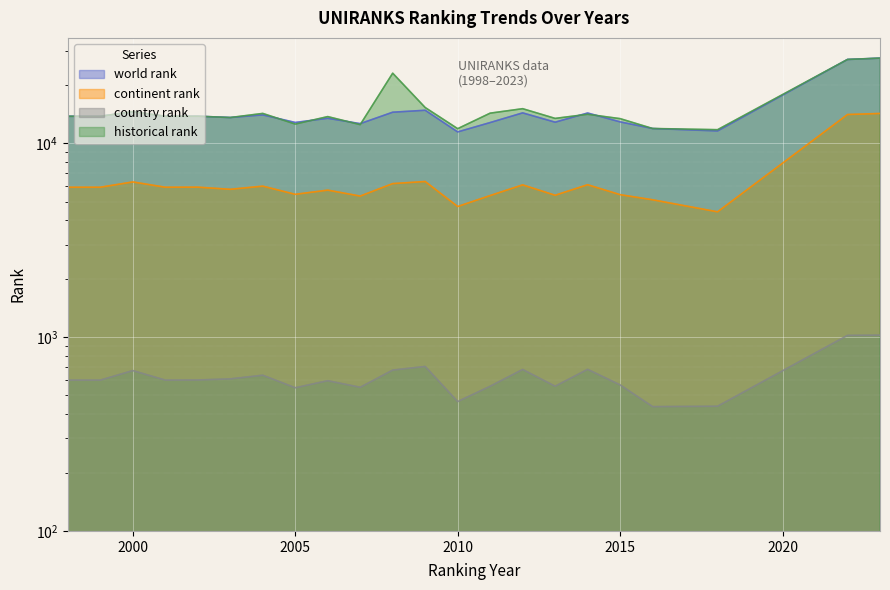

Rank the categories by world rank value from lowest to highest.

2010, 2018, 2016, 2007, 2011, 2005, 2013, 2015, 2006, 2003, 1998, 1999, 2001, 2002, 2004, 2014, 2012, 2008, 2000, 2009, 2022, 2023